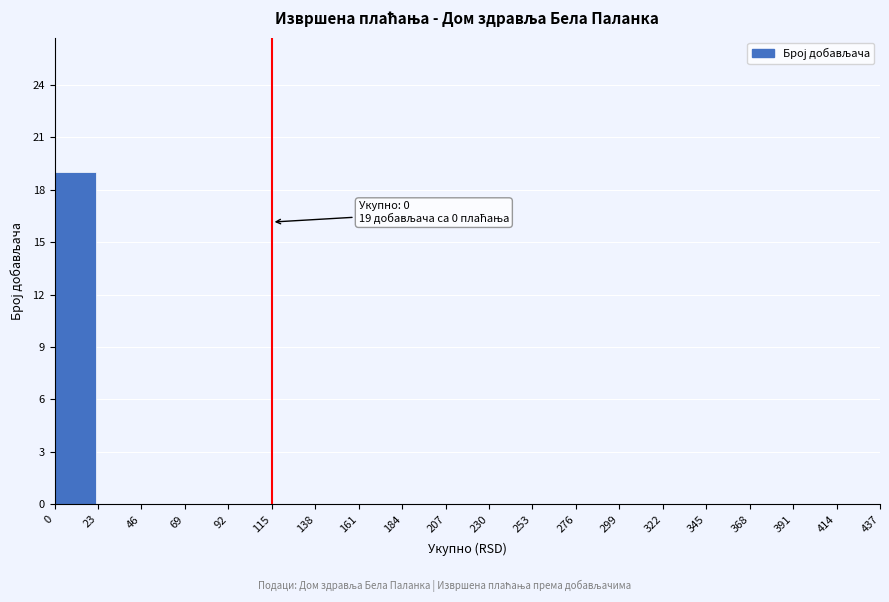

Which range on the x-axis has the tallest bar?

0 to 23